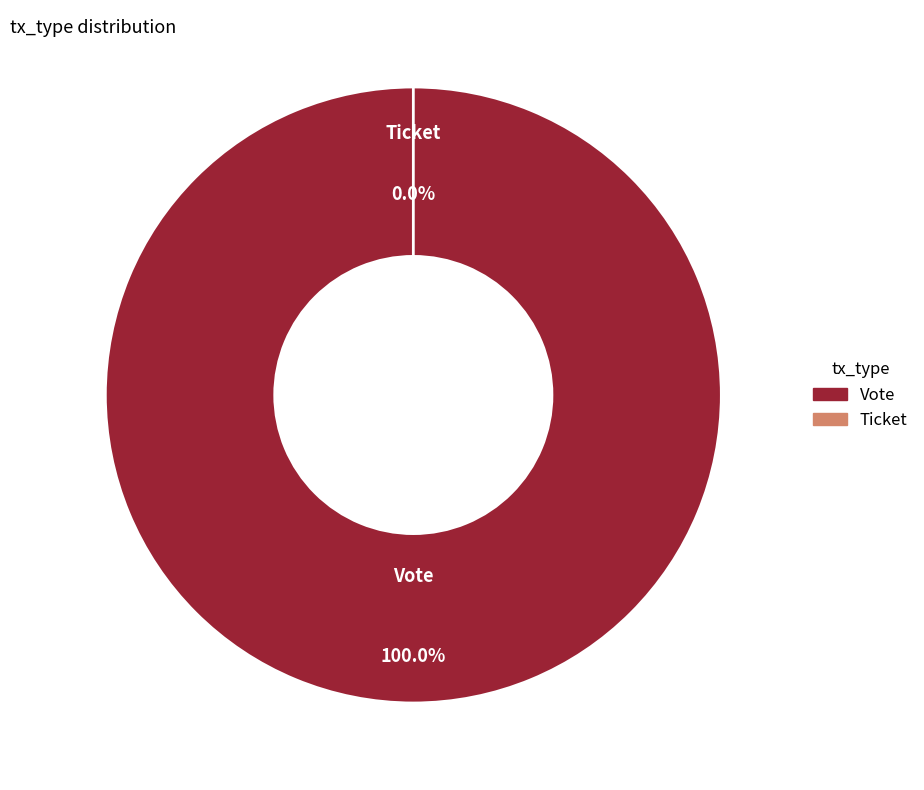

Is the sum of Vote and Ticket greater than half?

Yes